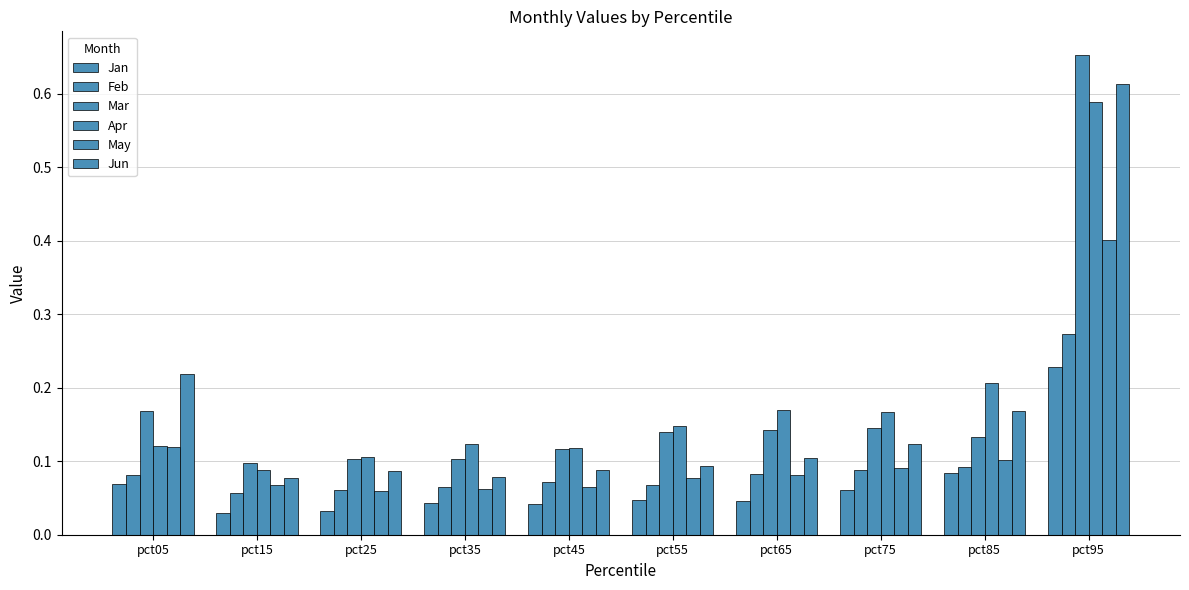

List the series in order of their peak value, highest first.

Mar, Jun, Apr, May, Feb, Jan